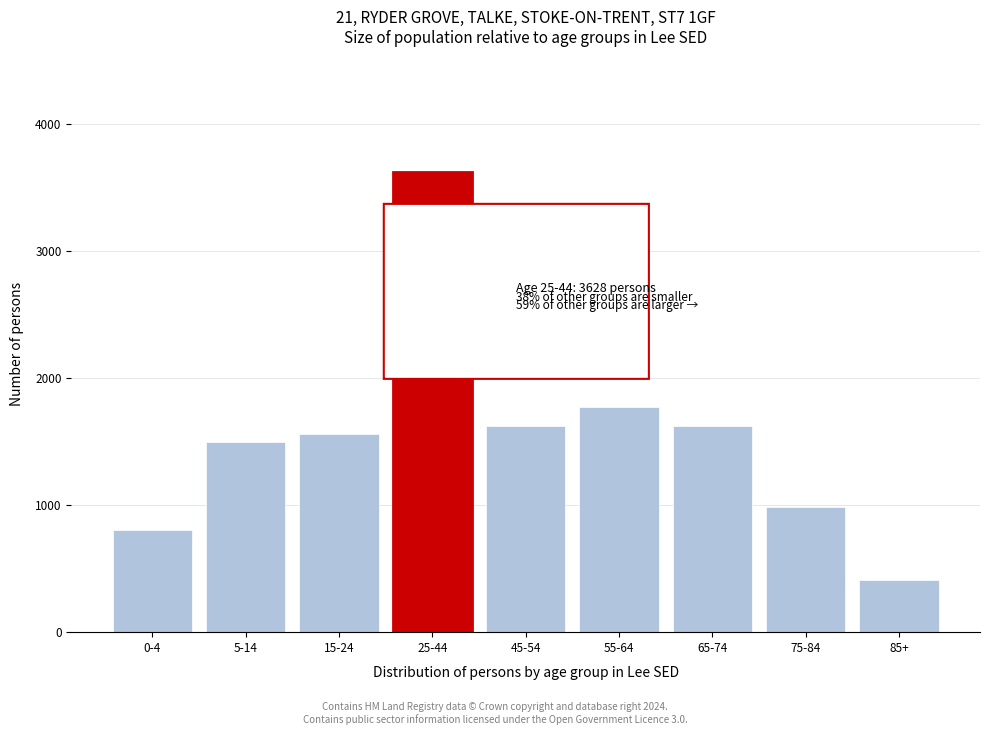

Which label corresponds to the smallest value in the chart?

85+